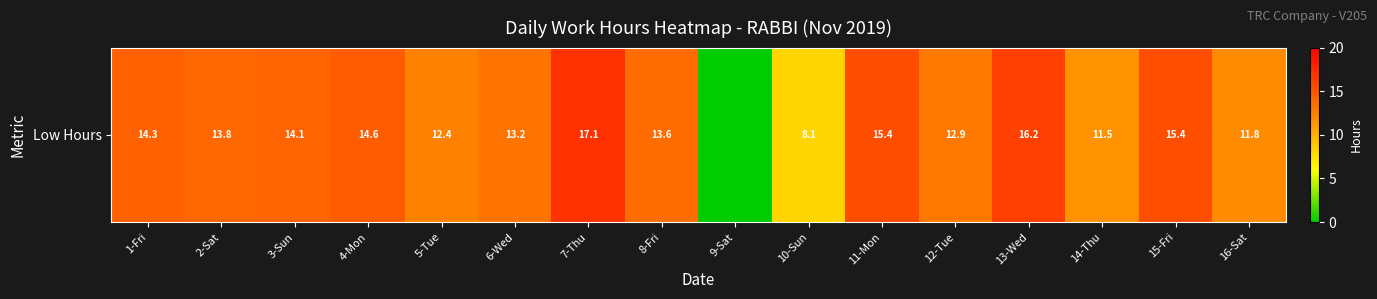

True or false: the data shows 21.6 at 6-Wed.

False